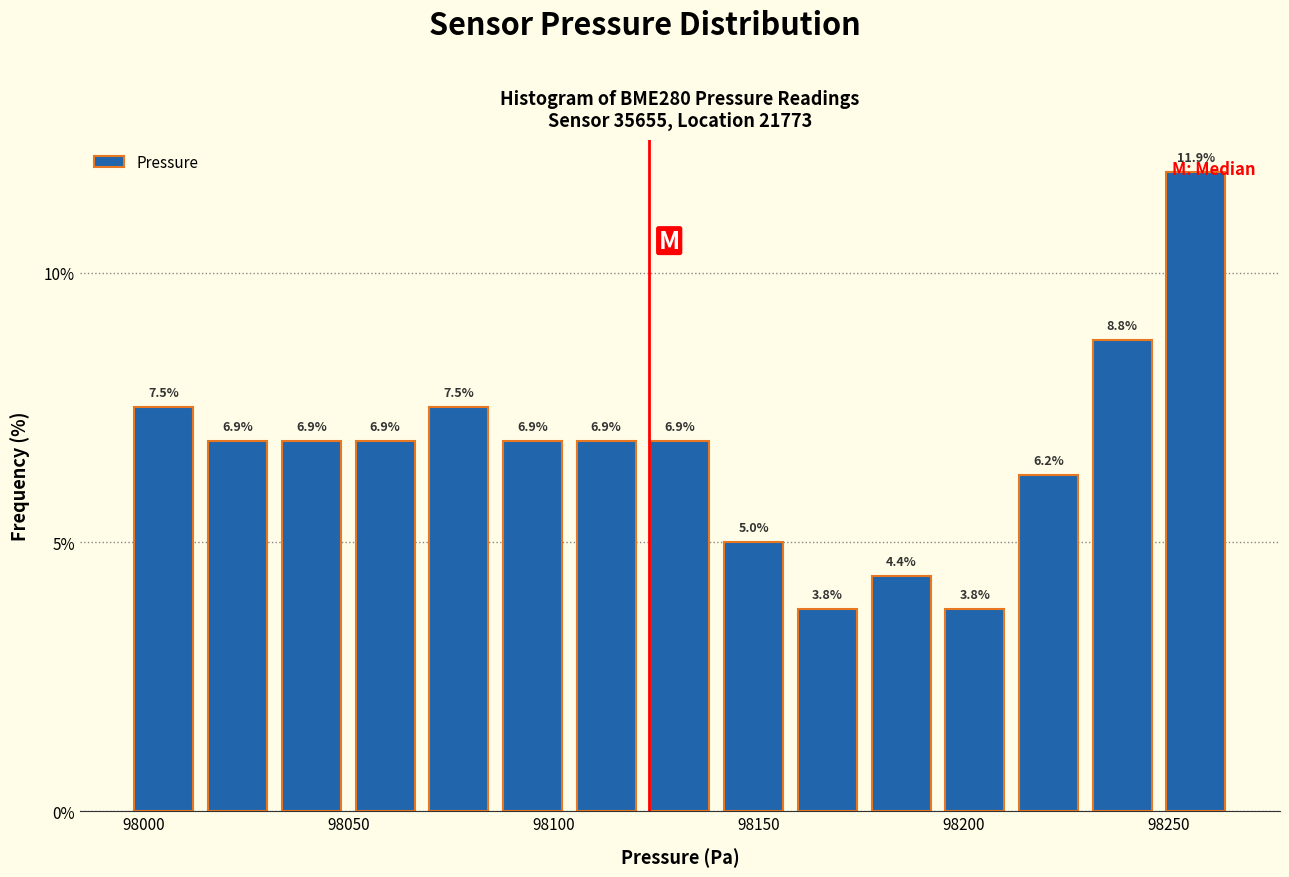

Read against the x-axis, roughly where is the centre of the tallest bar?

98255